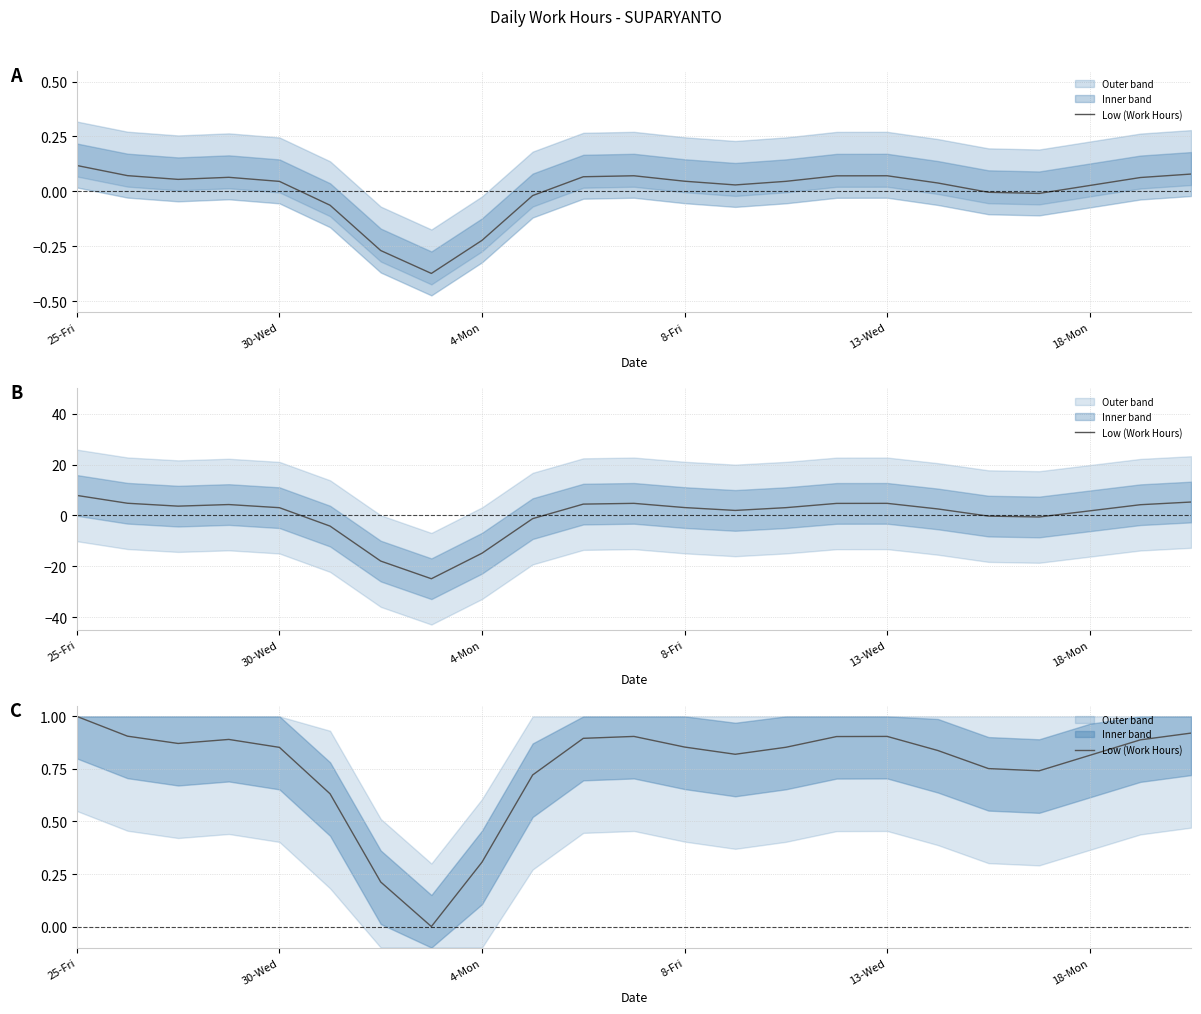

Is it true that the value at 25-Fri is 0.3?

False